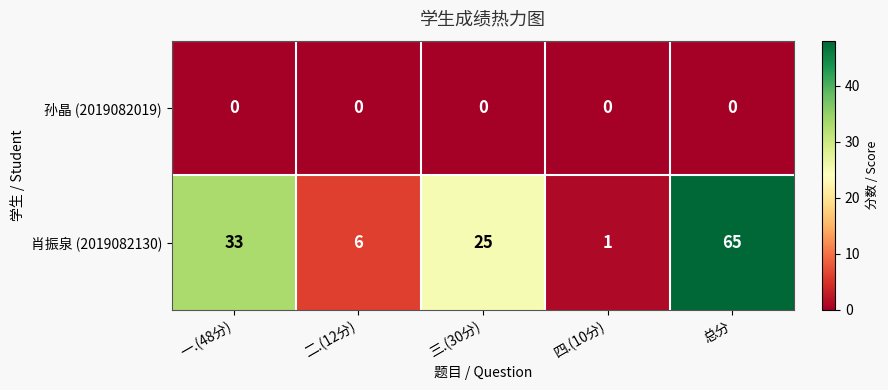

At which category is the sum across all series the highest?

总分